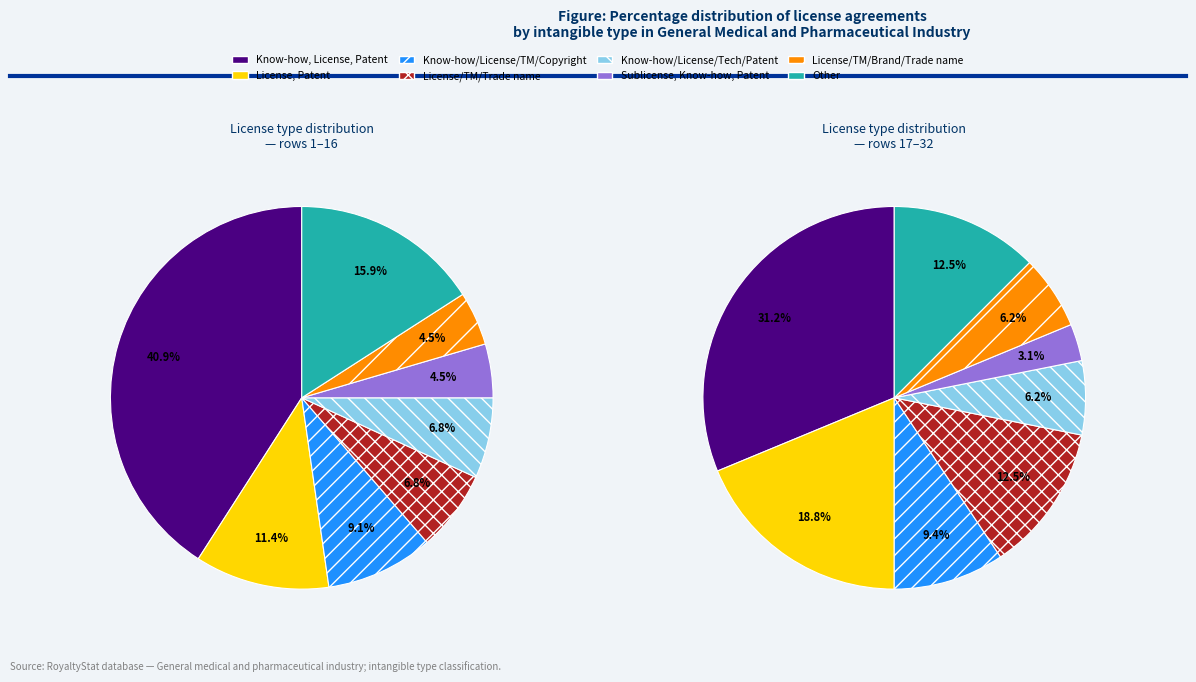

Which has a higher value, License, Patent or Know-how, License, Patent?

Know-how, License, Patent